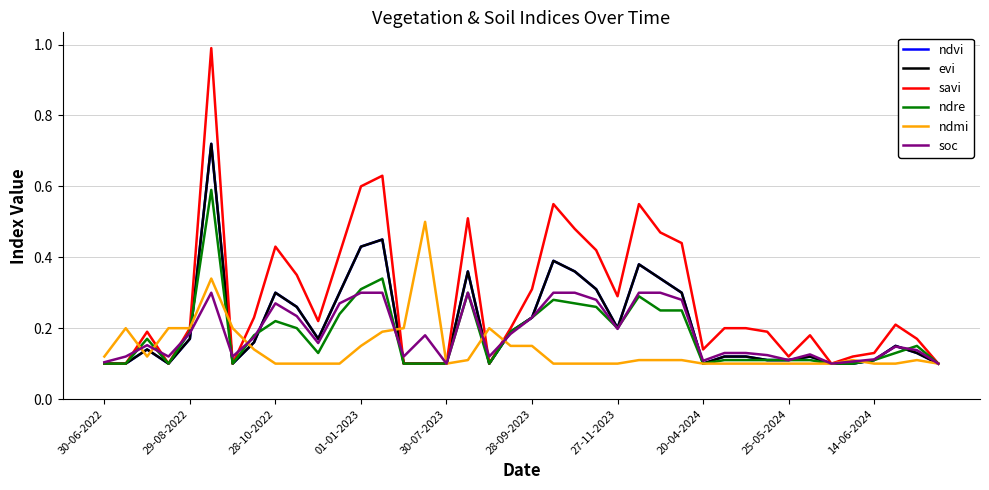

Does the chart have visible grid lines?

Yes